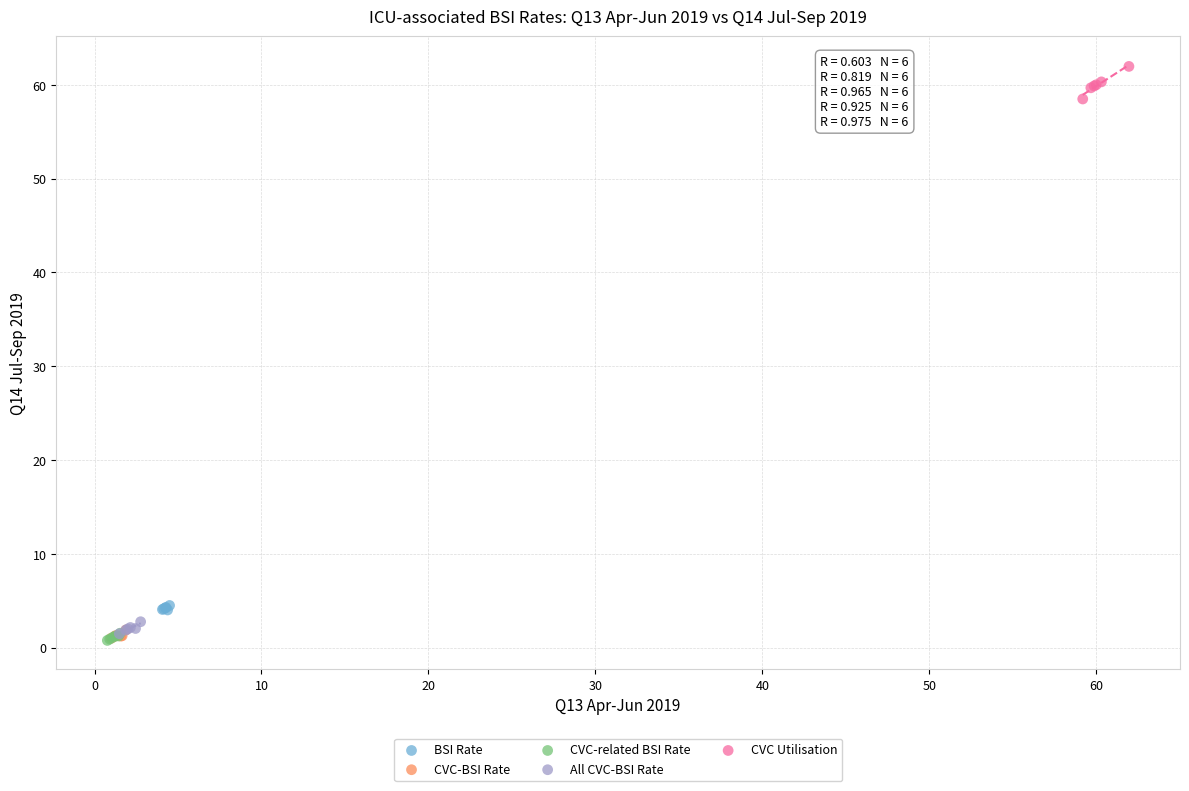

Which series reaches the maximum Y coordinate?

CVC Utilisation